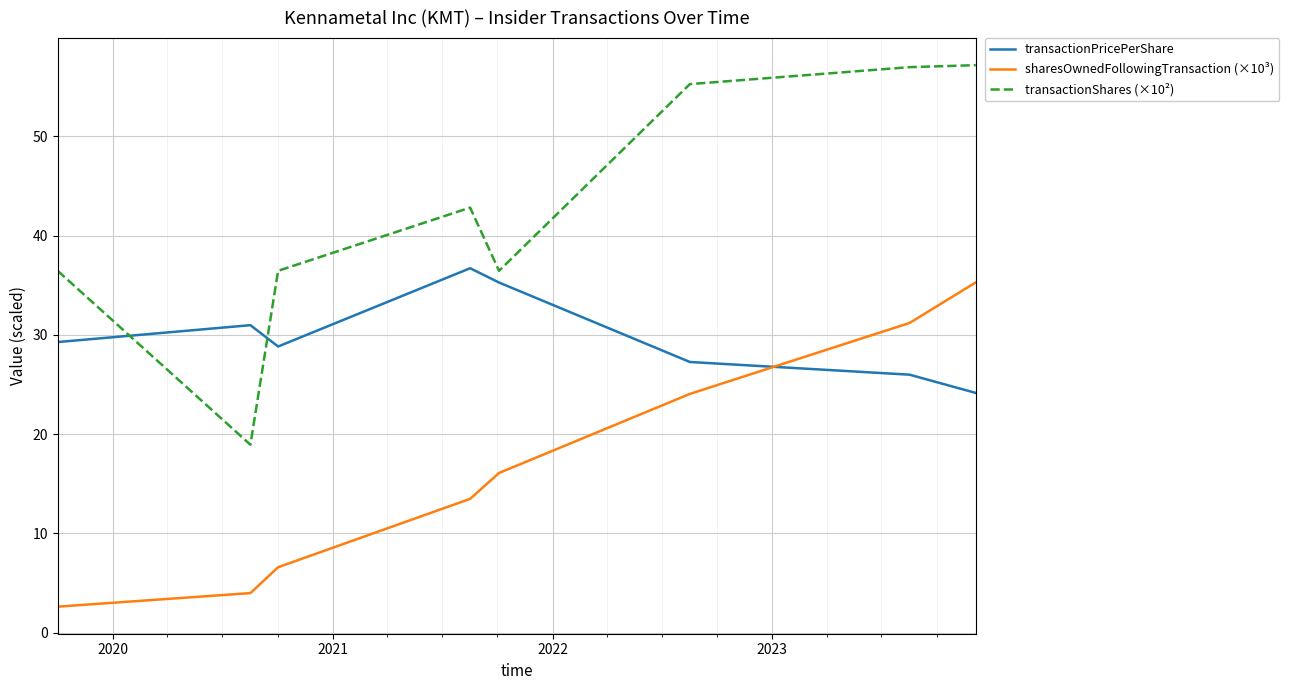

What is the greatest value displayed?

57.2